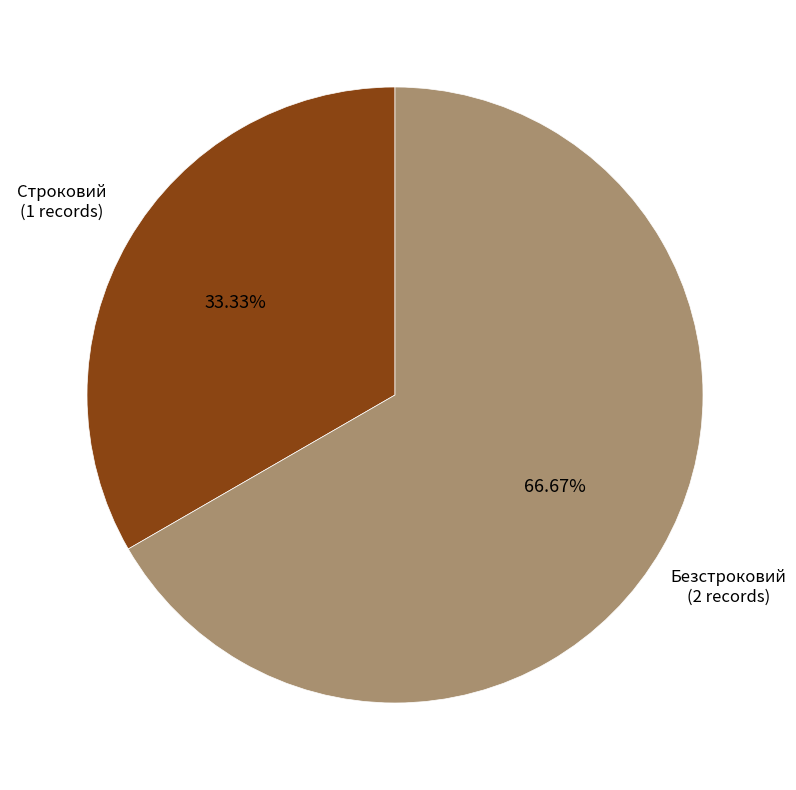

Is there a majority slice in this chart?

Yes